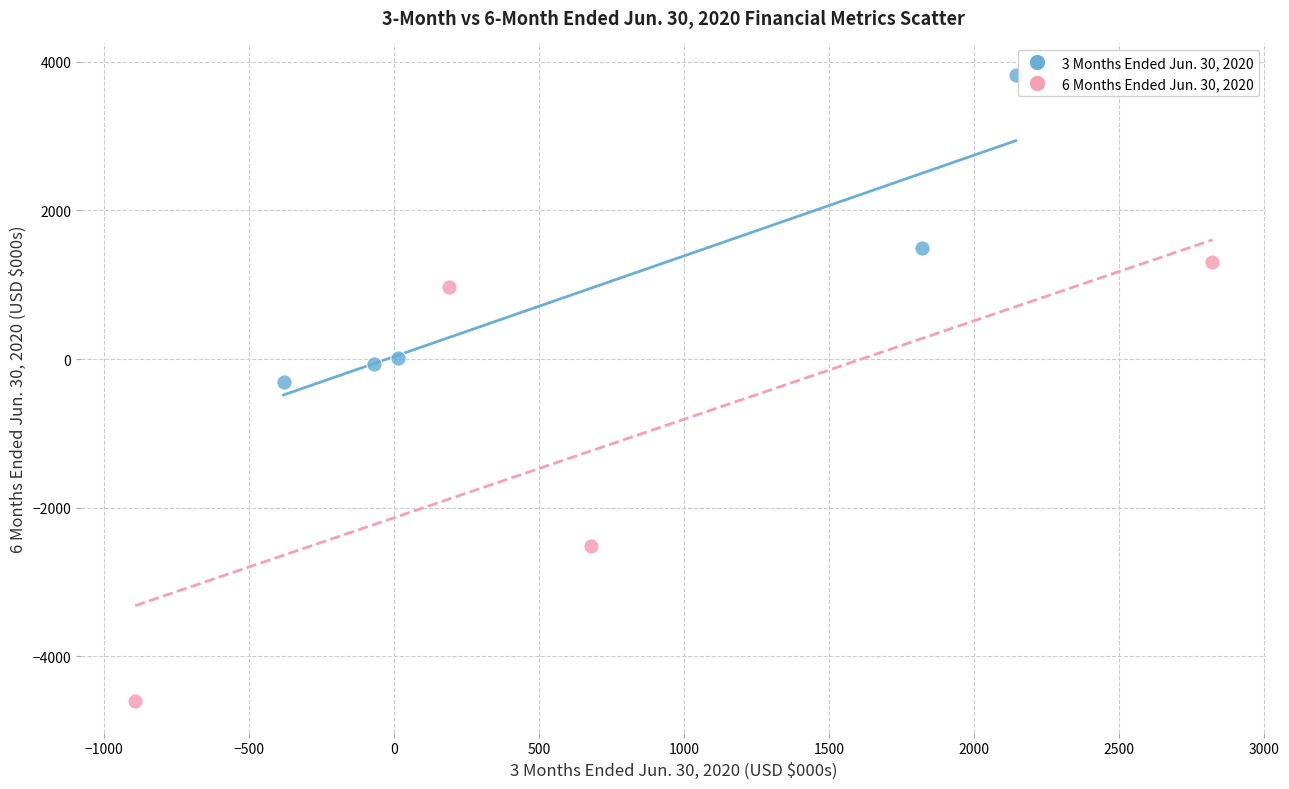

What are all the series names shown in the legend?

3 Months Ended Jun. 30, 2020, 6 Months Ended Jun. 30, 2020